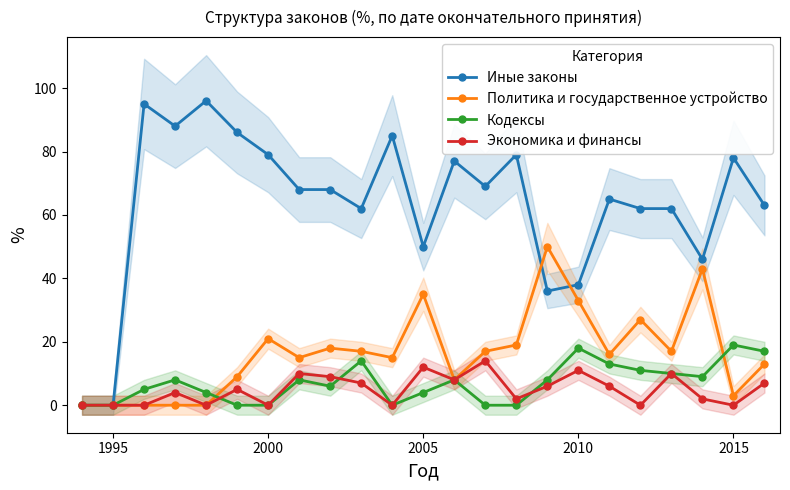

True or false: Экономика и финансы has more than 1 points higher than both neighbors.

True